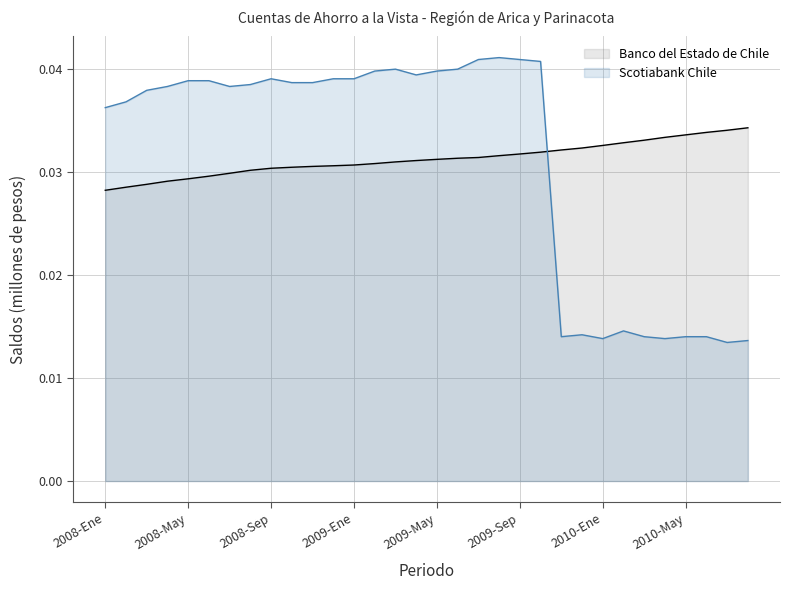

How many intersections are there between Banco del Estado de Chile and Scotiabank Chile?

1